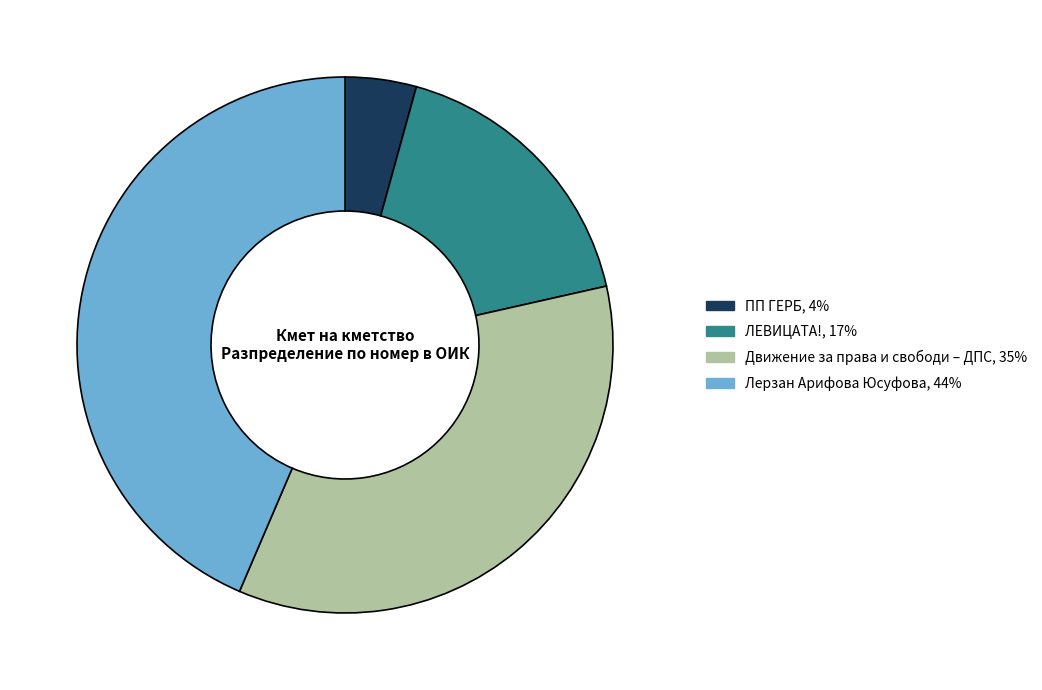

Does any single category account for the majority?

No